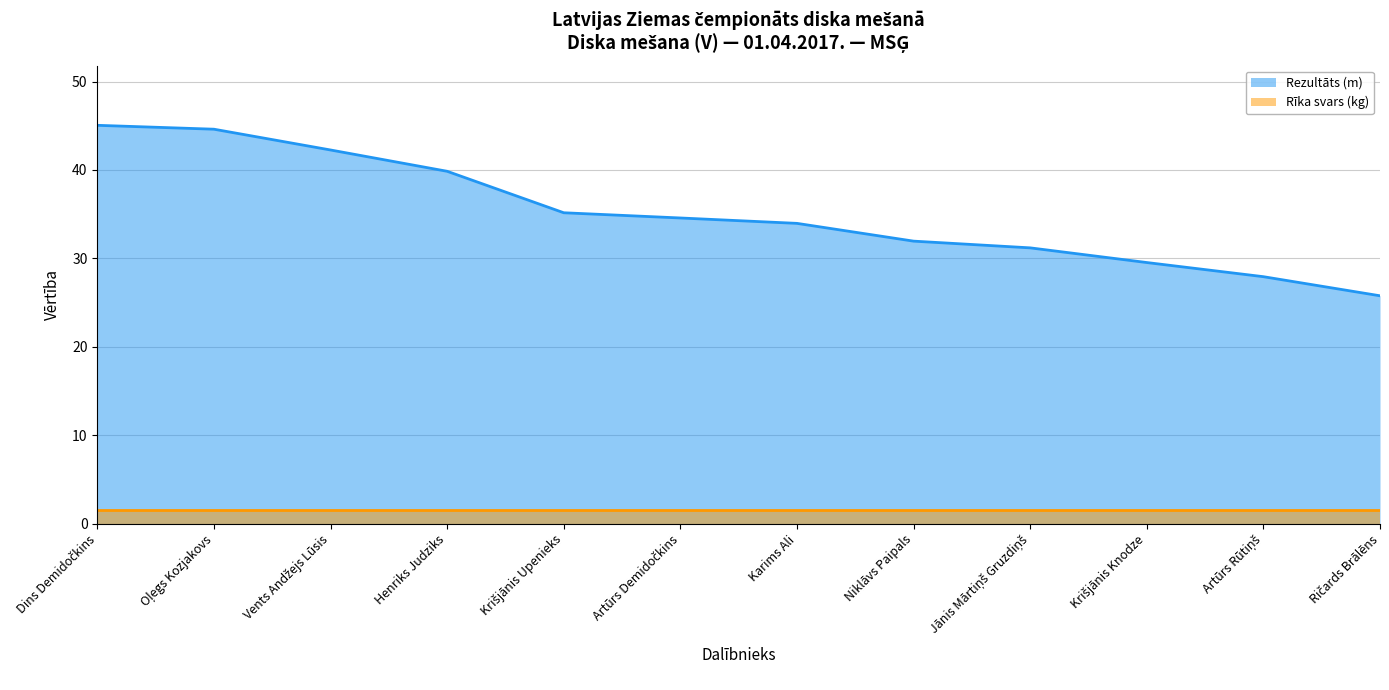

List the labels in order of value, largest first.

Dins Demidočkins, Oļegs Kozjakovs, Vents Andžejs Lūsis, Henriks Judziks, Krišjānis Upenieks, Artūrs Demidočkins, Karims Ali, Niklāvs Paipals, Jānis Mārtiņš Gruzdiņš, Krišjānis Knodze, Artūrs Rūtiņš, Ričards Brālēns